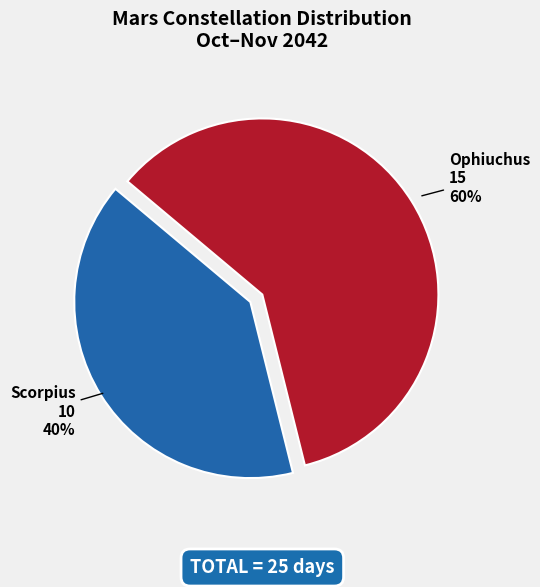

Which has a higher value, Ophiuchus or Scorpius?

Ophiuchus